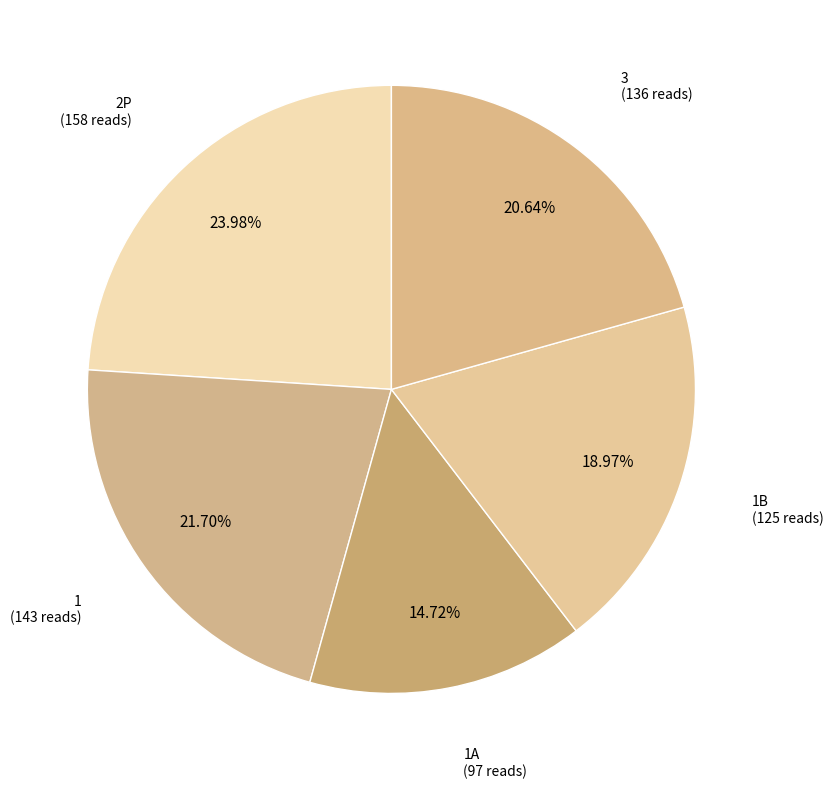

True or false: 1B accounts for 6% of the total.

False